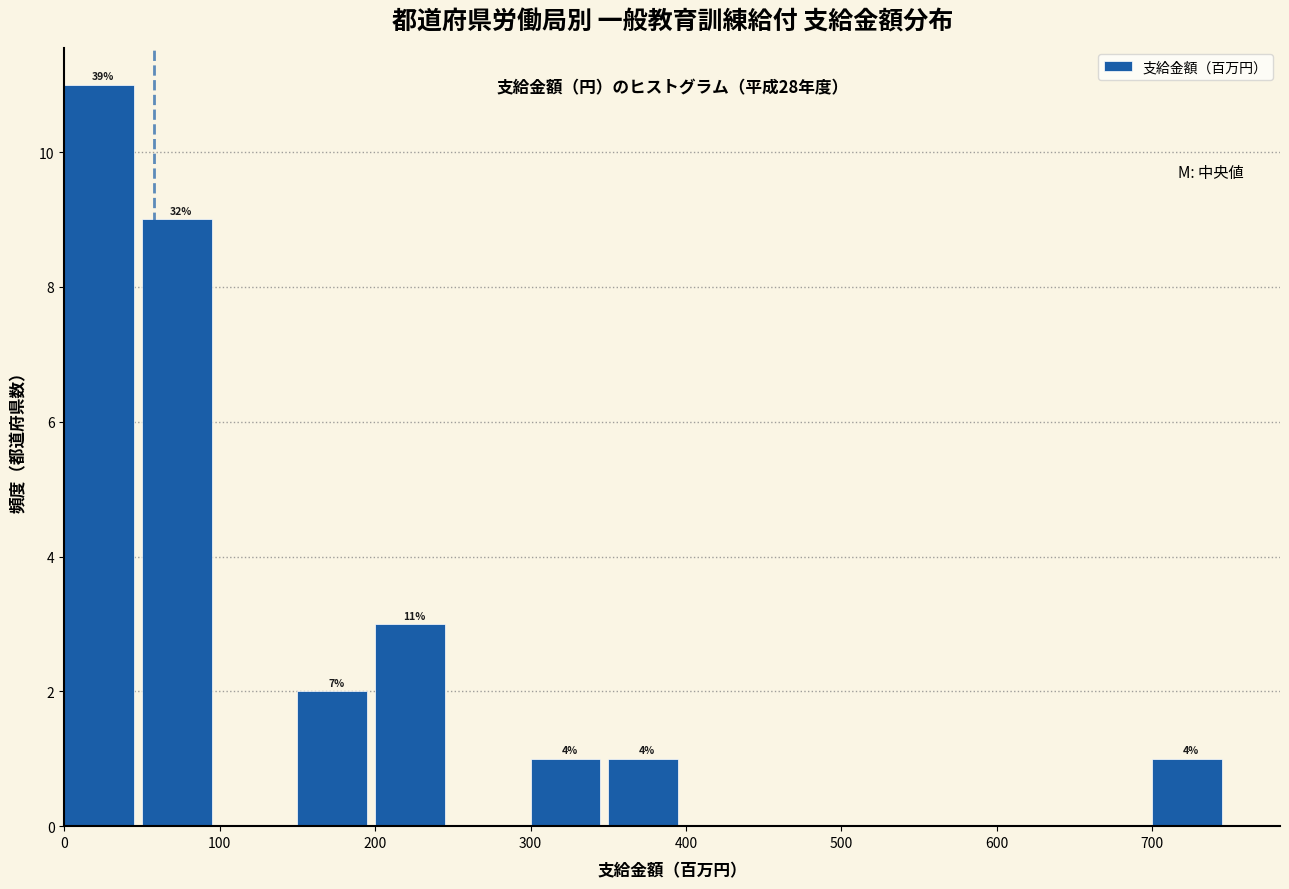

Which range on the x-axis has the tallest bar?

0 to 50